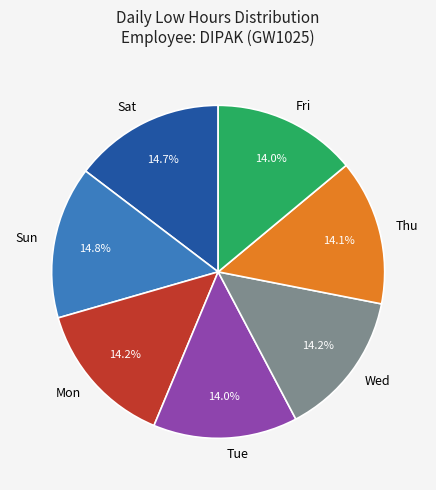

To the nearest percent, what is the average slice percentage?

14%